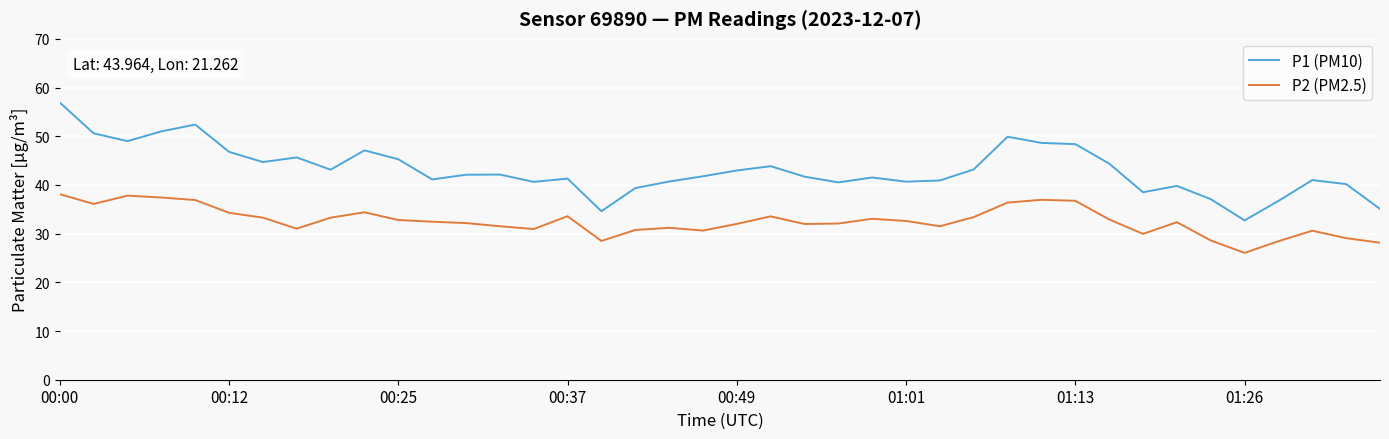

True or false: P1 (PM10) and P2 (PM2.5) cross at least once.

False